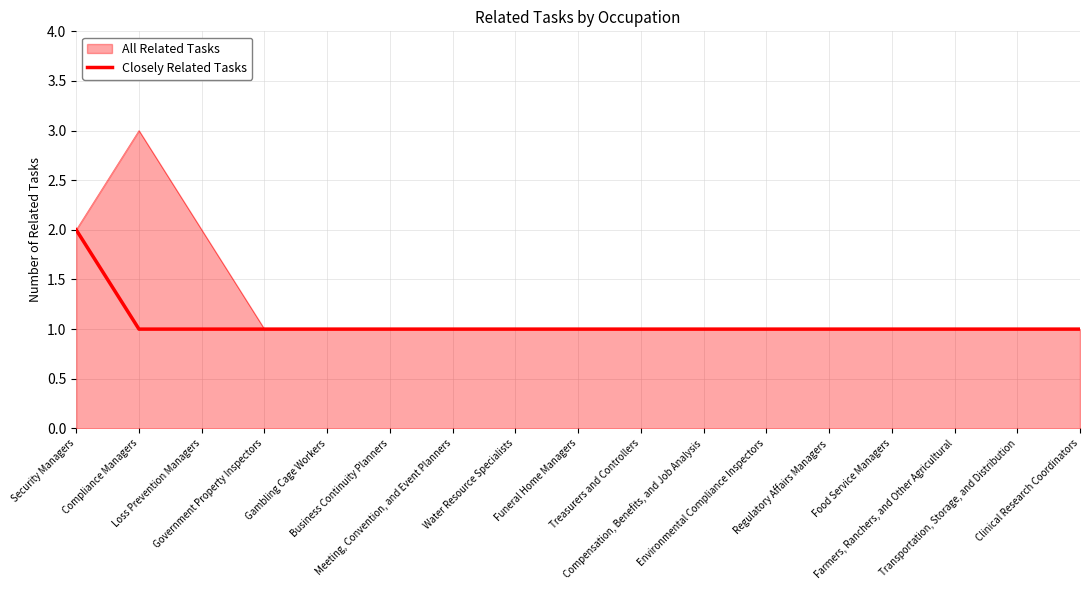

Count the number of data series in this chart.

2